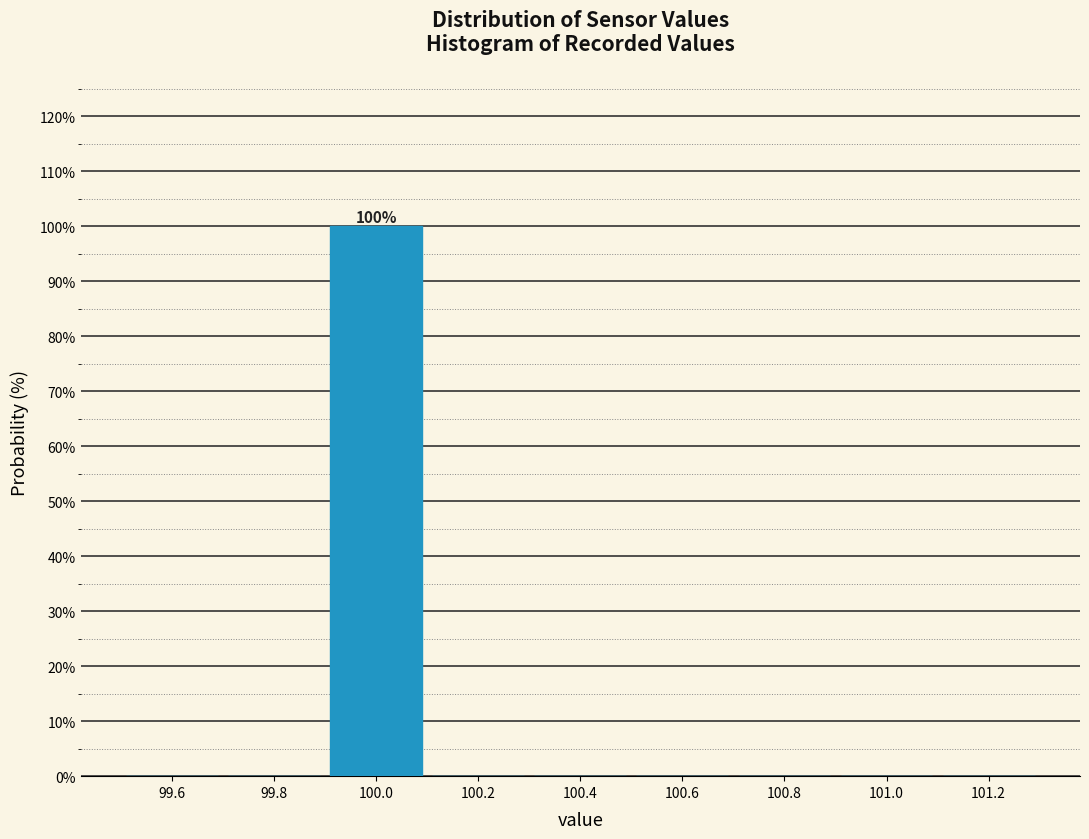

Over which range of the x-axis is the bar tallest?

99.9 to 100.1